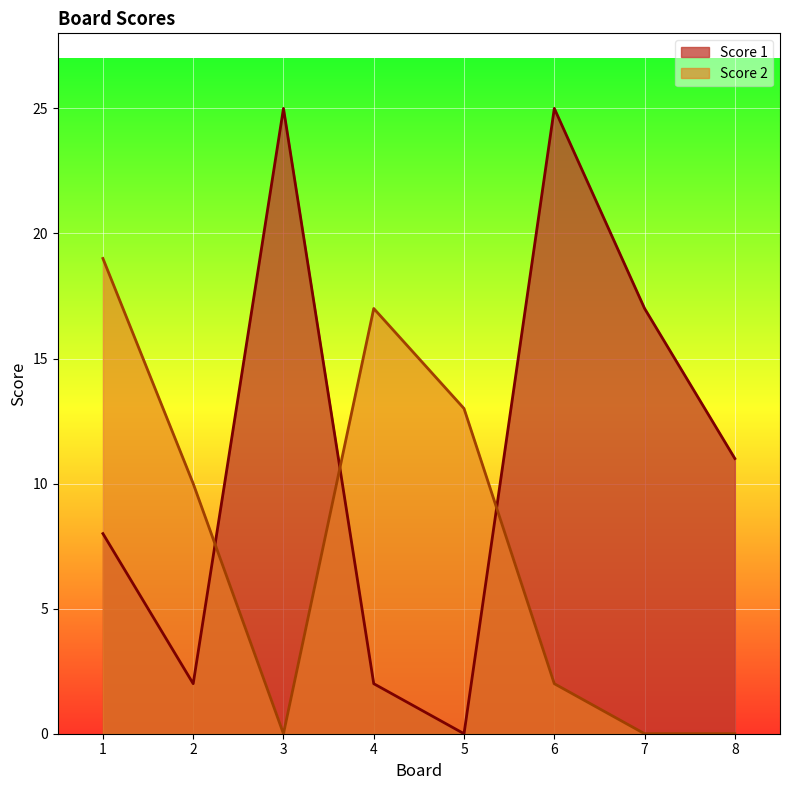

What is the average value of the Score 1 series?

11